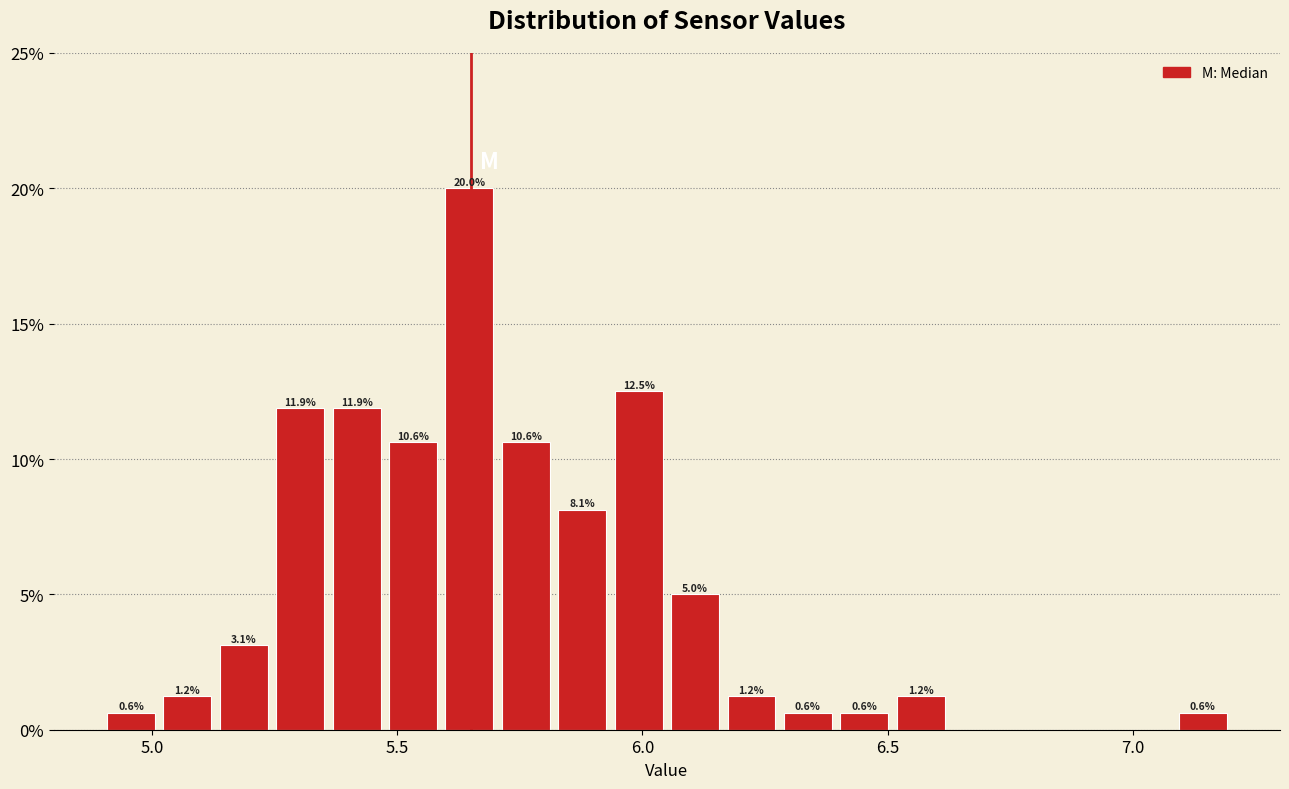

Read against the x-axis, roughly where is the centre of the tallest bar?

5.65